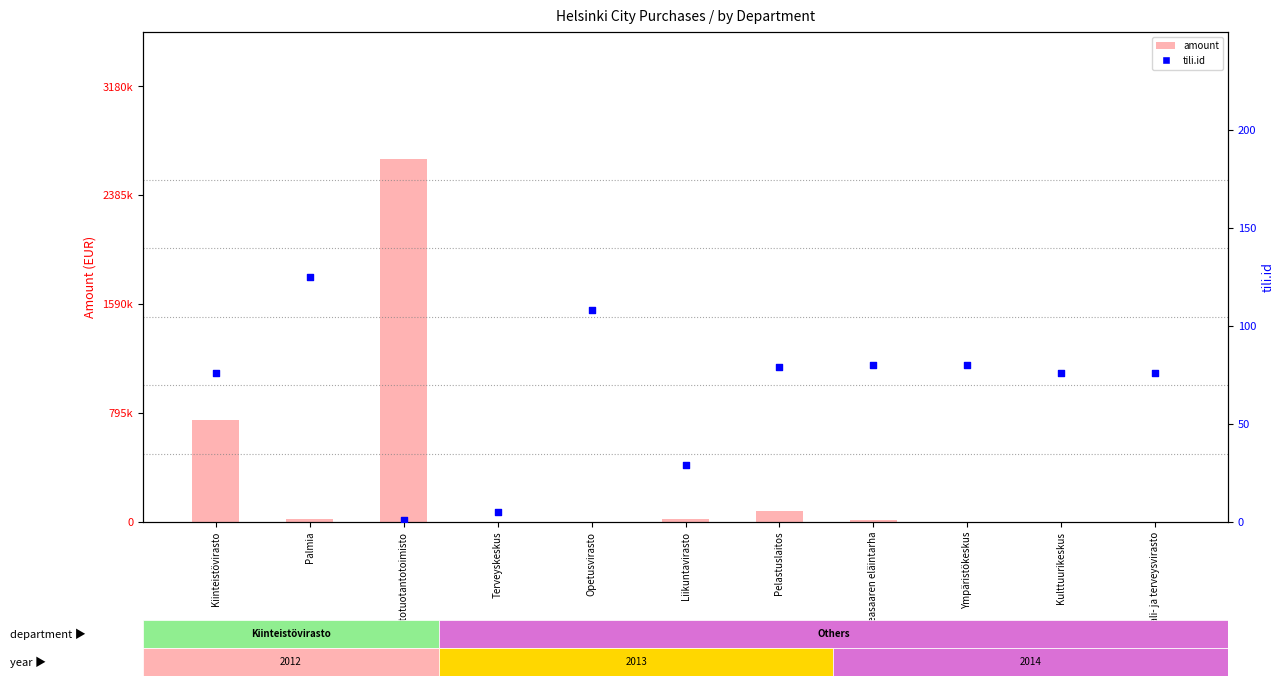

Which series reaches the maximum Y coordinate?

amount